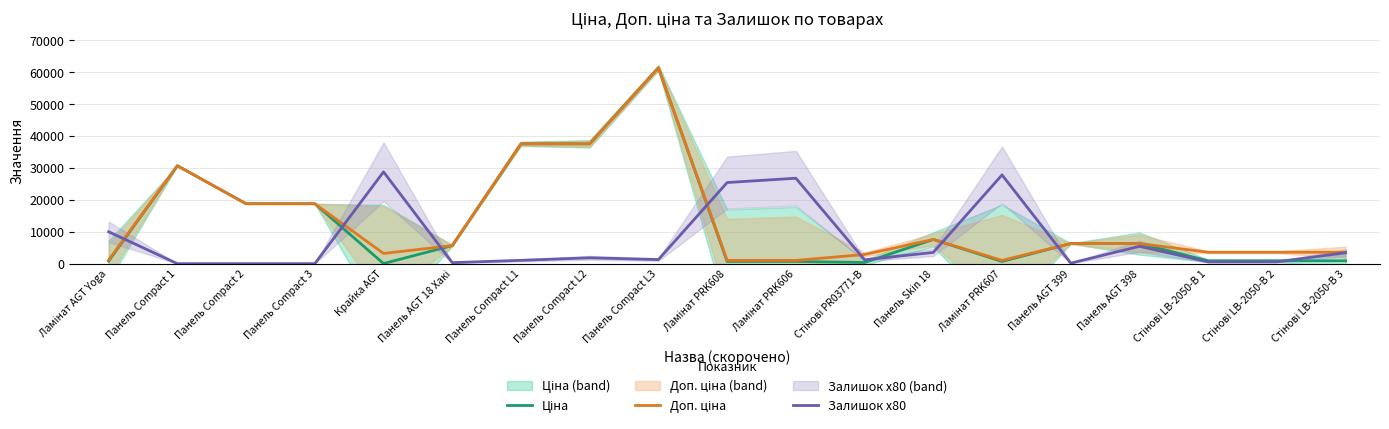

Reading left to right, what are all the values shown in this chart?

Ціна: Ламінат AGT Yoga=818.5	Панель Compact 1=30717.1	Панель Compact 2=18796.8	Панель Compact 3=18796.8	Крайка AGT=32.0	Панель AGT 18 Хакі=5673.8	Панель Compact L1=37593.6	Панель Compact L2=37593.6	Панель Compact L3=61434.3	Ламінат PRK608=693.7	Ламінат PRK606=693.7	Стінові PR03771-B=359.9	Панель Skin 18=7596.5	Ламінат PRK607=693.7	Панель AGT 399=6308.8	Панель AGT 398=6308.8	Стінові LB-2050-В 1=895.9	Стінові LB-2050-В 2=895.9	Стінові LB-2050-В 3=895.9
Доп. ціна: Ламінат AGT Yoga=1109.2	Панель Compact 1=30717.1	Панель Compact 2=18796.8	Панель Compact 3=18796.8	Крайка AGT=3205.0	Панель AGT 18 Хакі=5673.8	Панель Compact L1=37593.6	Панель Compact L2=37593.6	Панель Compact L3=61434.3	Ламінат PRK608=1024.6	Ламінат PRK606=1024.6	Стінові PR03771-B=2878.8	Панель Skin 18=7596.5	Ламінат PRK607=1024.6	Панель AGT 399=6308.8	Панель AGT 398=6308.8	Стінові LB-2050-В 1=3583.6	Стінові LB-2050-В 2=3583.6	Стінові LB-2050-В 3=3583.6
Залишок x80: Ламінат AGT Yoga=10000.0	Панель Compact 1=0.0	Панель Compact 2=0.0	Панель Compact 3=0.0	Крайка AGT=28800.0	Панель AGT 18 Хакі=320.0	Панель Compact L1=1040.0	Панель Compact L2=1840.0	Панель Compact L3=1280.0	Ламінат PRK608=25440.0	Ламінат PRK606=26800.0	Стінові PR03771-B=1200.0	Панель Skin 18=3520.0	Ламінат PRK607=27840.0	Панель AGT 399=160.0	Панель AGT 398=5440.0	Стінові LB-2050-В 1=560.0	Стінові LB-2050-В 2=560.0	Стінові LB-2050-В 3=3440.0